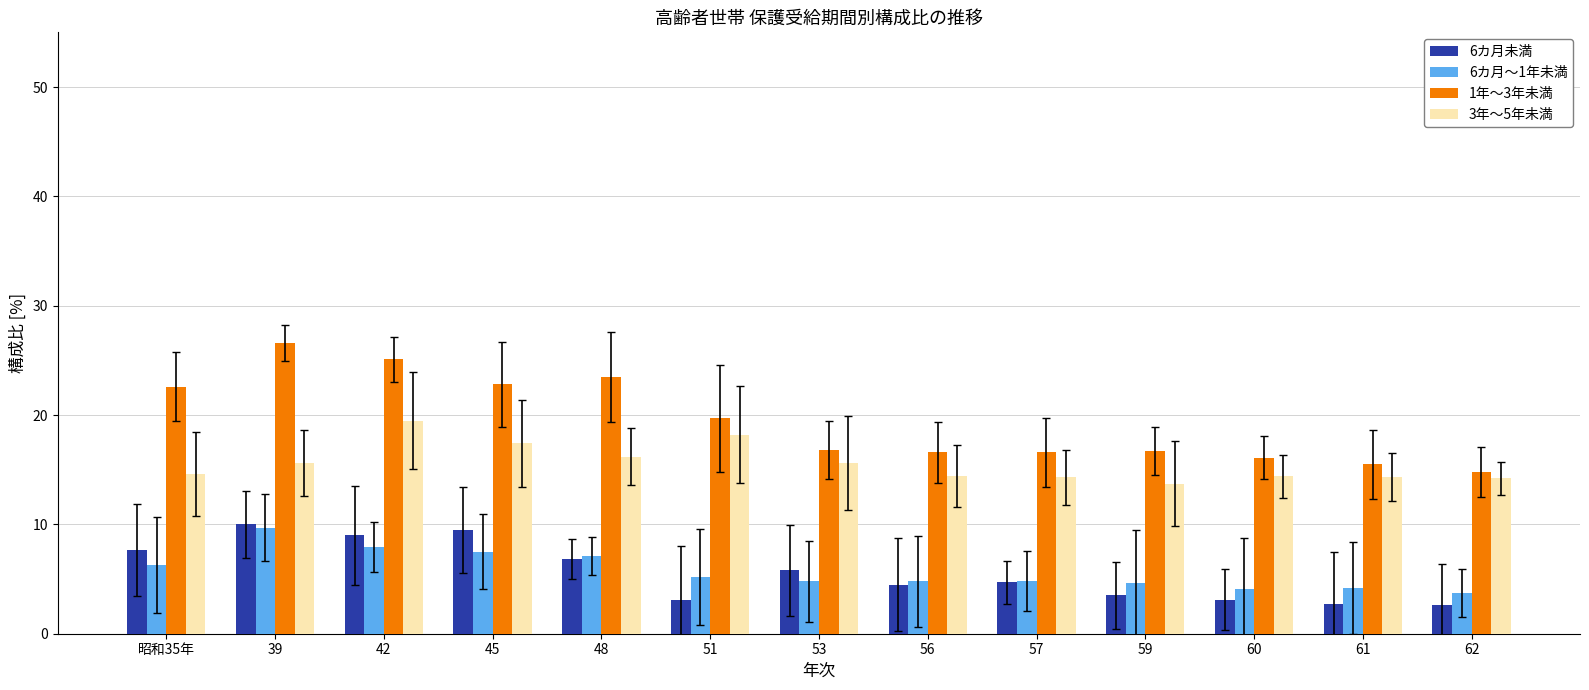

How many values in the 6カ月未満 series are below 4?

5